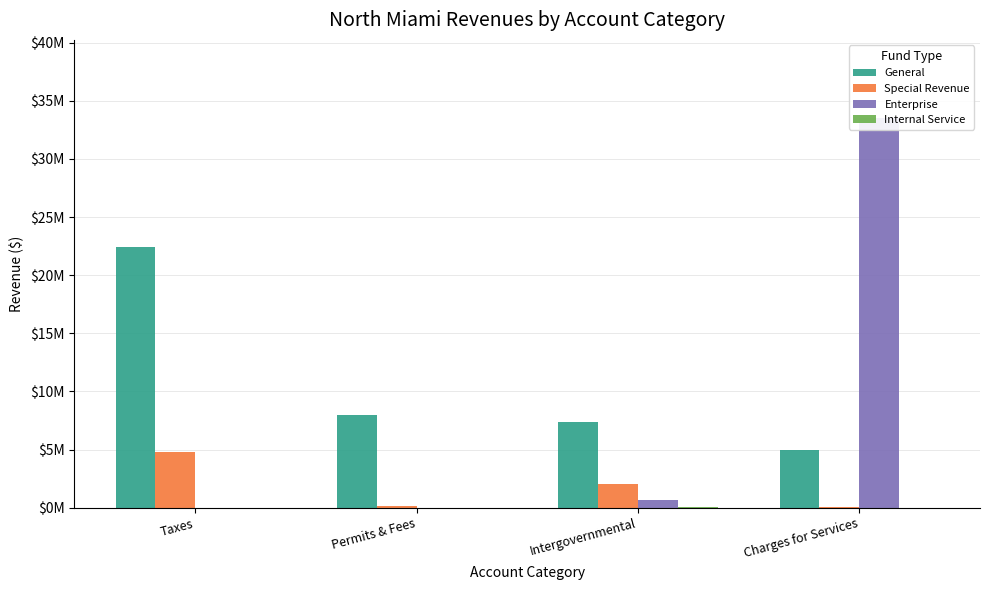

What is the total value across all series at Charges for Services?

38548314